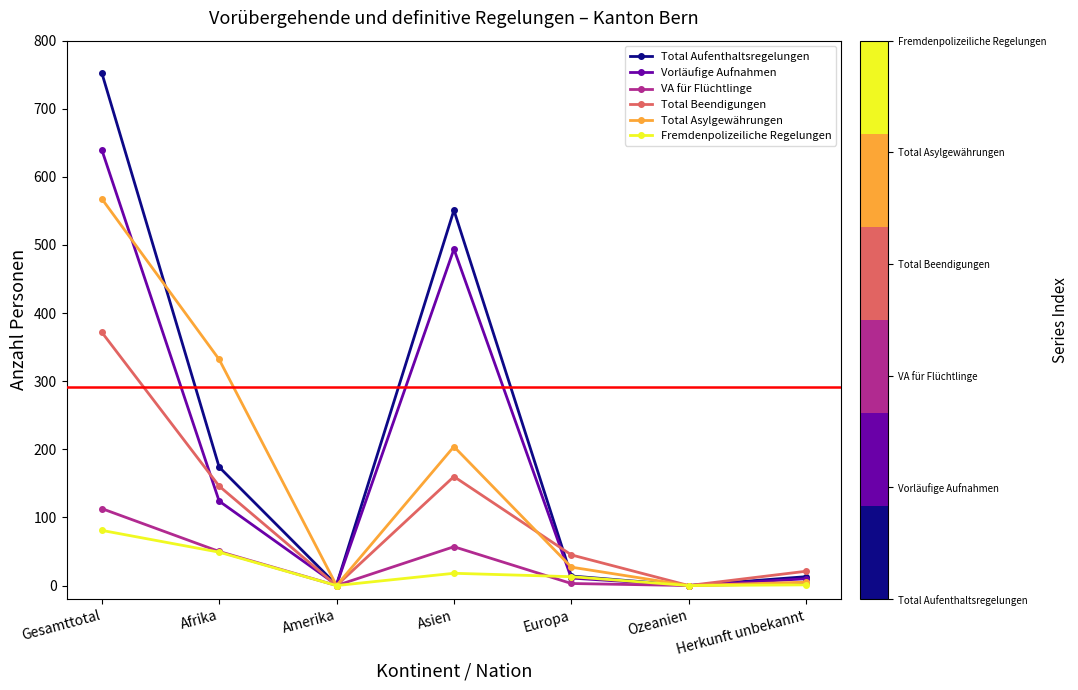

Count the number of categories in the chart.

7